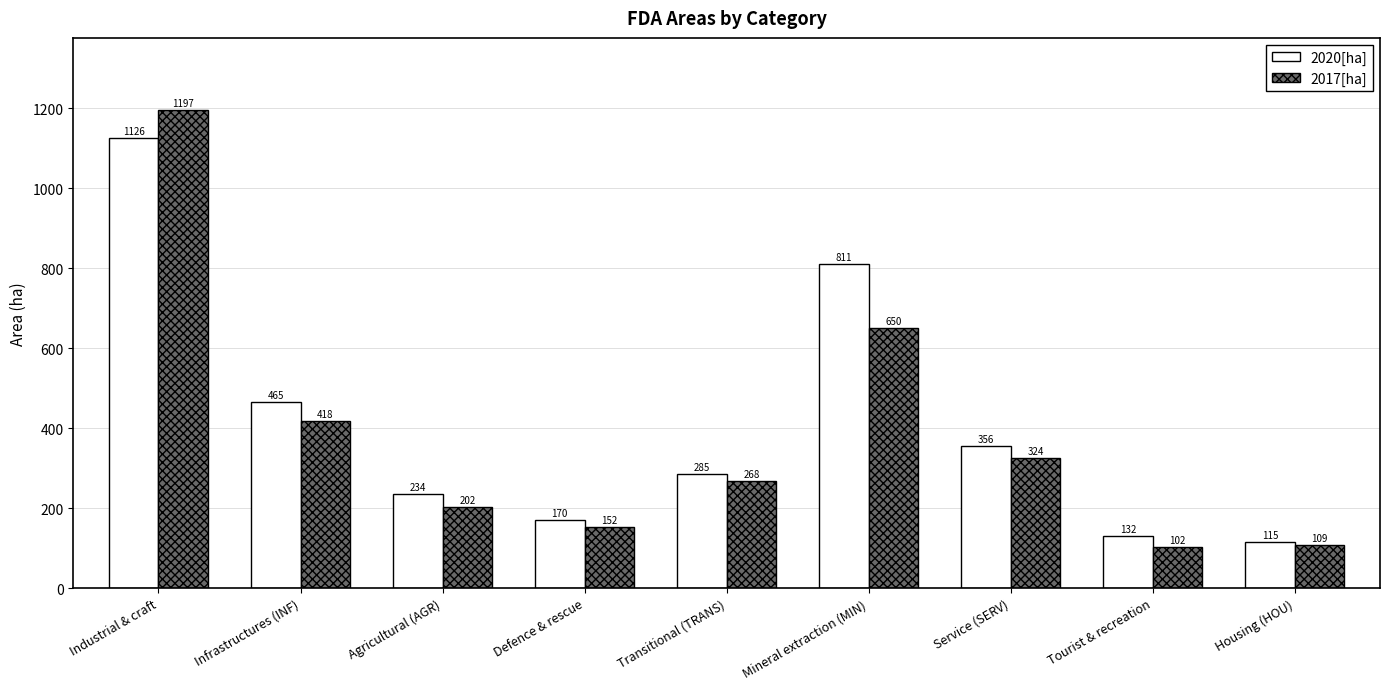

What value does the 2020[ha] series have at Industrial & craft?

1125.8